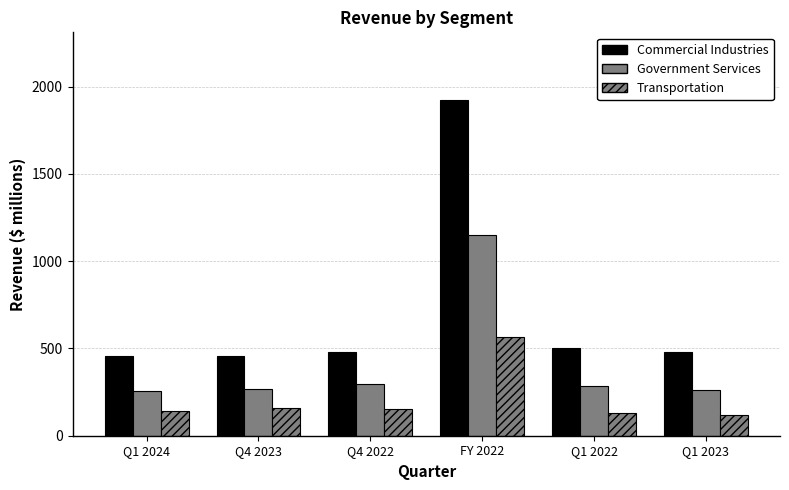

How many series are shown in this chart?

3